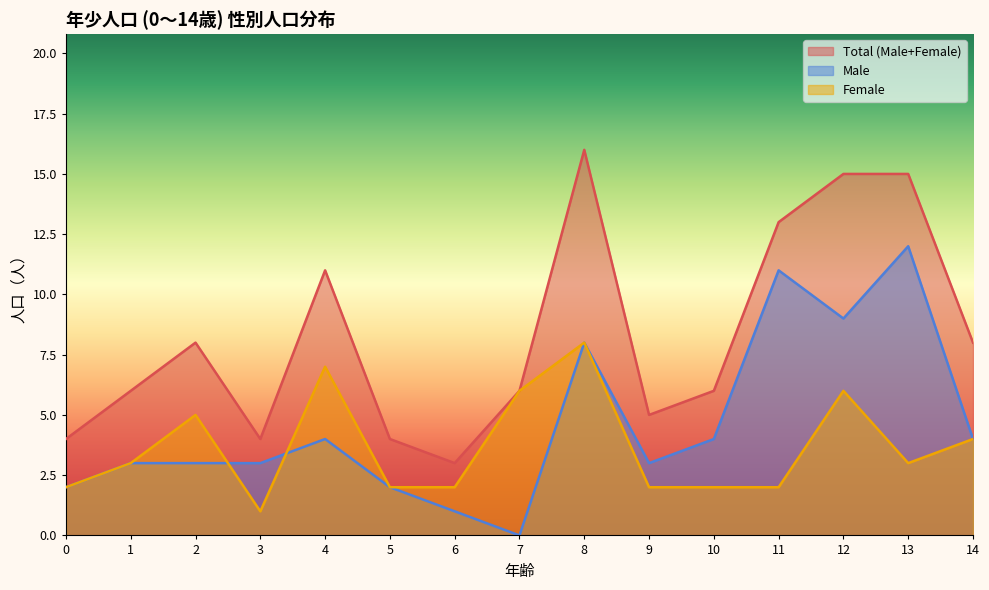

True or false: Total (Male+Female) has a value of 6 at 1.

True